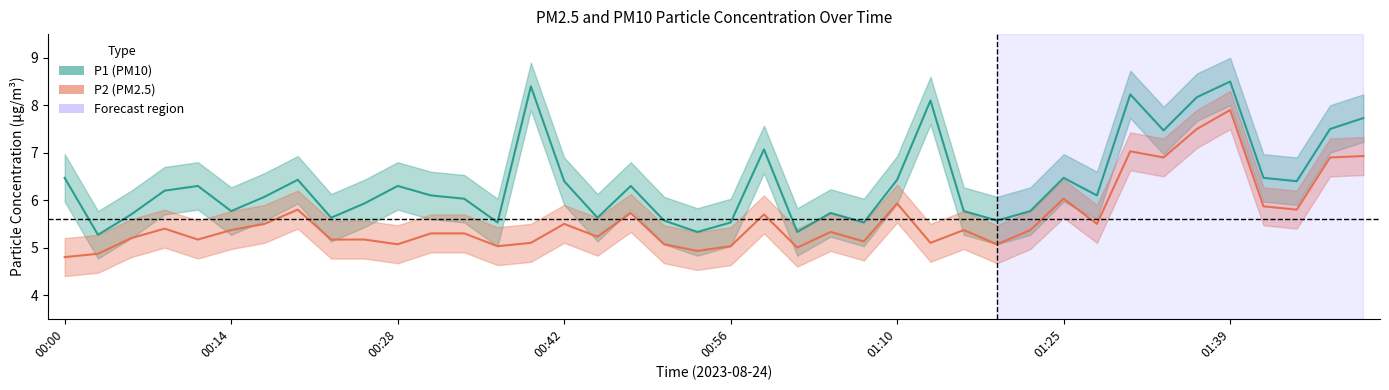

Which series changed the most between 01:33 and 01:47?

P1